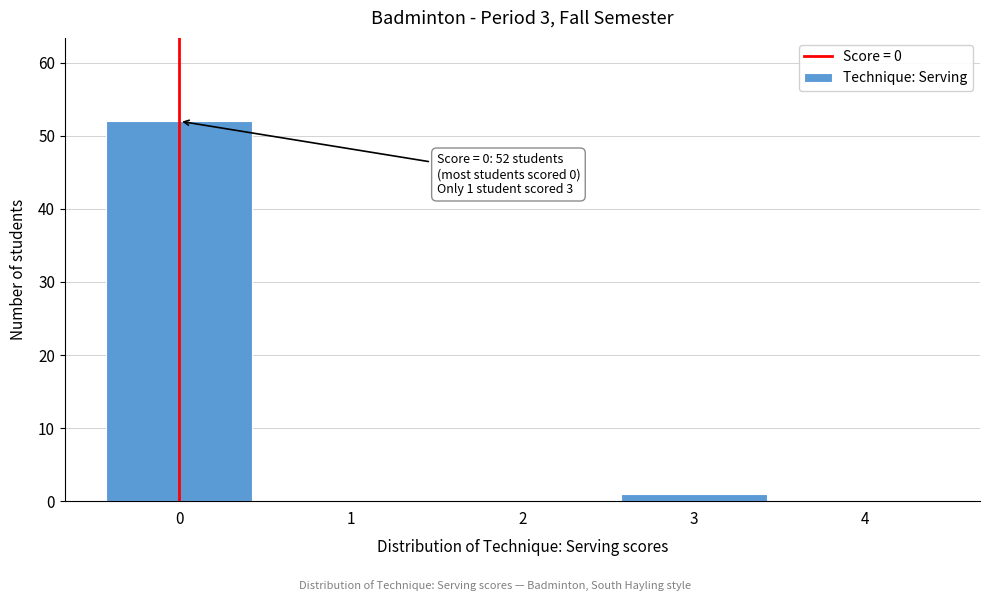

Reading right to left, transcribe all the data shown in this chart.

4=0	3=1	2=0	1=0	0=52